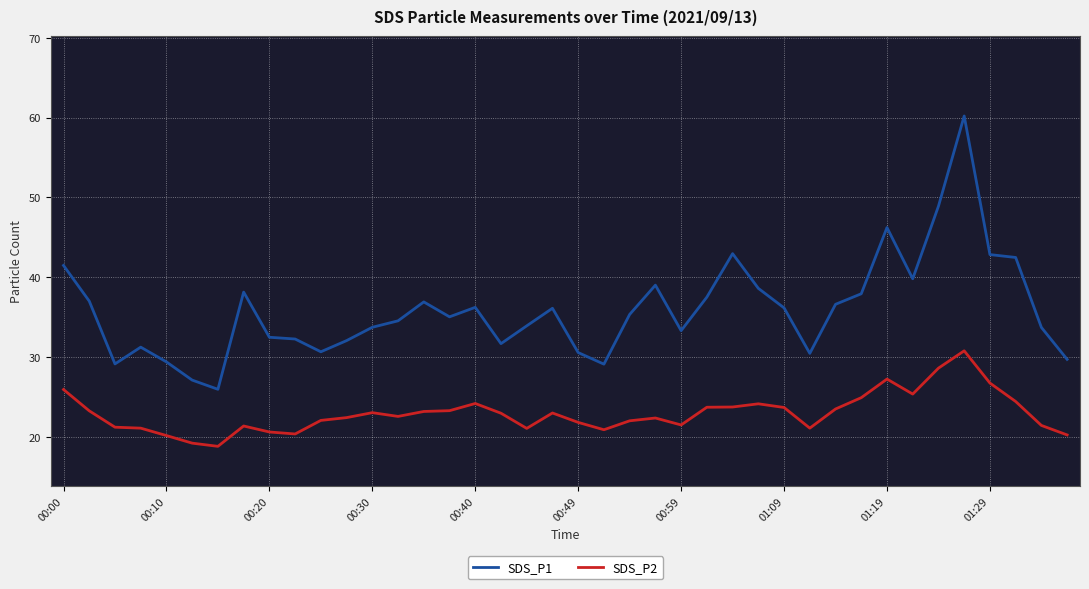

Rank the series by their average value, from highest to lowest.

SDS_P1, SDS_P2